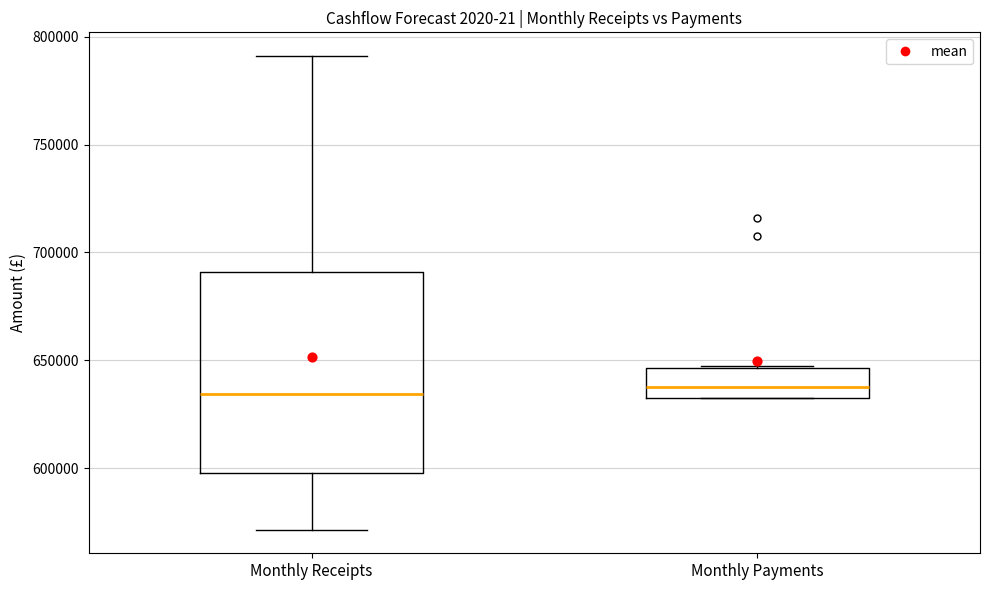

Reading left to right, read every box against the y-axis: the position of its median line, the range the box covers, and the ends of its whiskers. The values are not printed on the chart, so give them approximately, as read against the axis.

Monthly Receipts: median 635000, box 600000 to 690000, whiskers 570000 to 790000
Monthly Payments: median 635000, box 630000 to 645000, whiskers 630000 to 645000